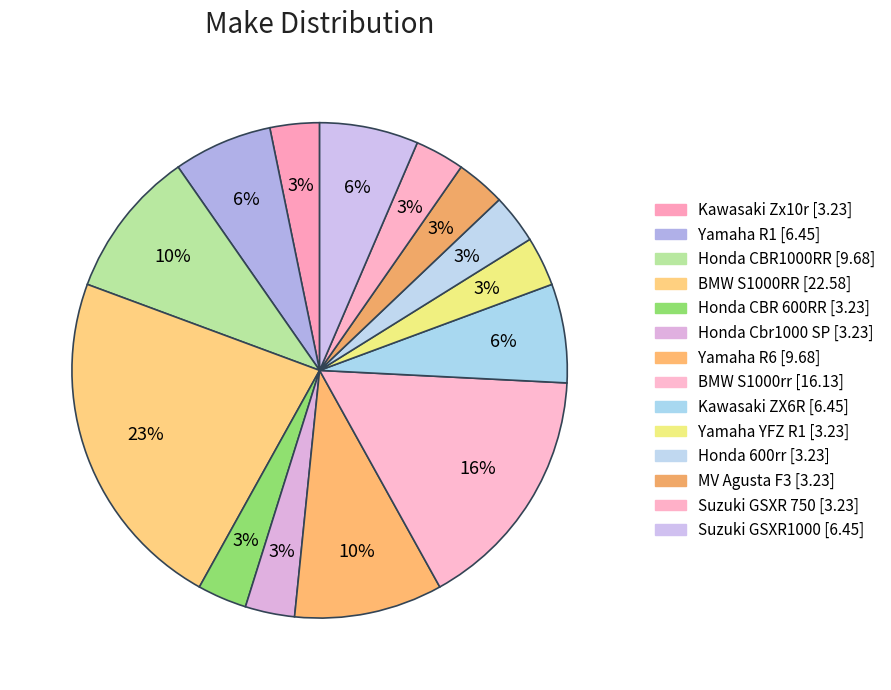

Is Kawasaki ZX6R the majority of the pie?

No